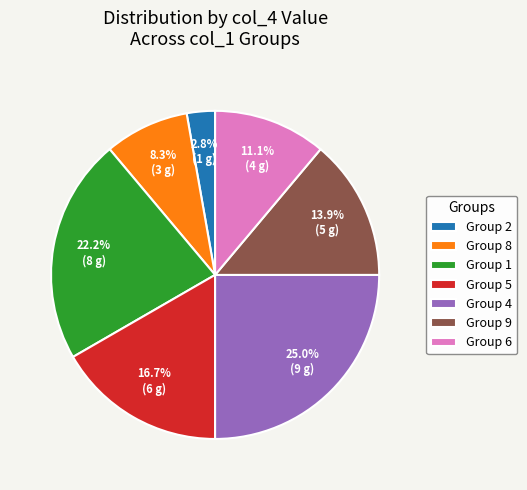

Approximately how many times larger is the value at Group 9 compared to Group 2?

5.0